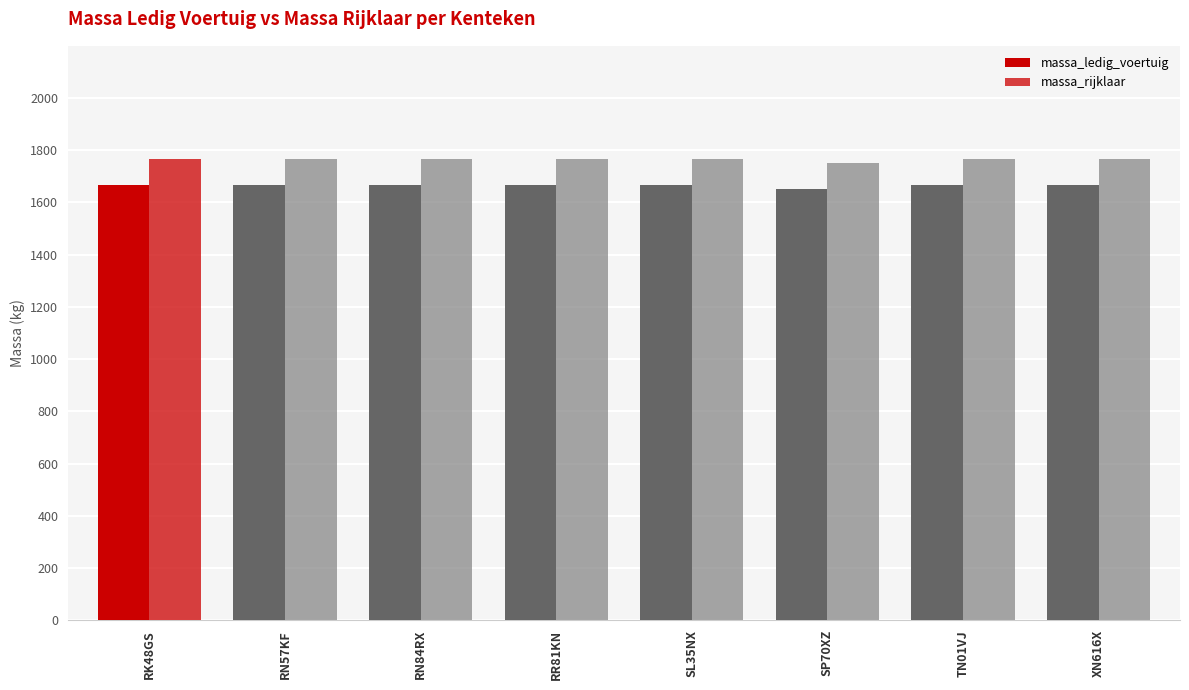

What is the minimum value for massa_ledig_voertuig?

1650